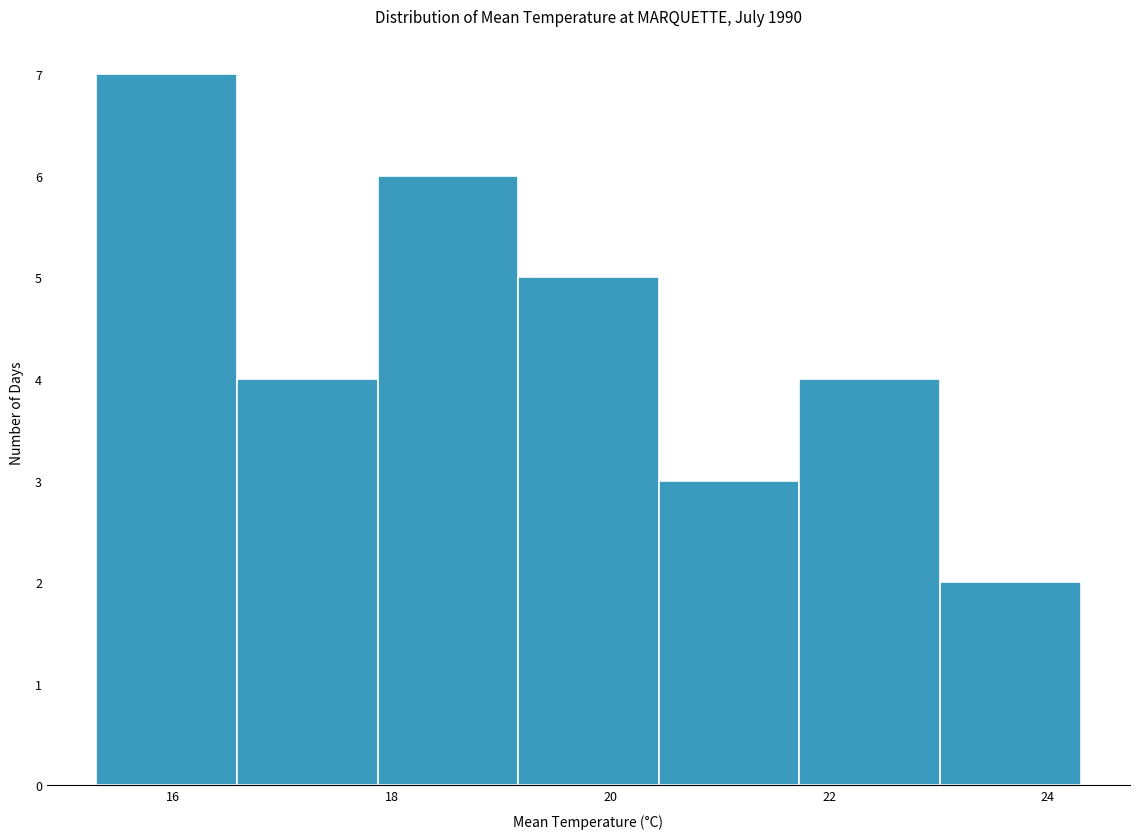

How tall is the bar that spans 21.8 to 23.0 on the x-axis? Neither the bar edges nor the heights are printed on the chart, so give them approximately, as read against the axes.

4